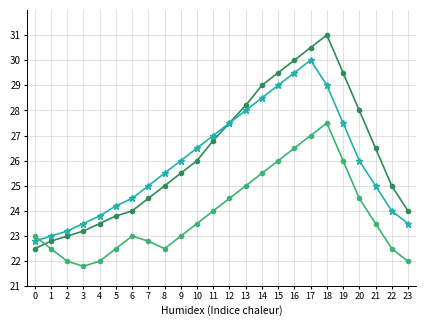

What is the total value across all series at 17?

87.5